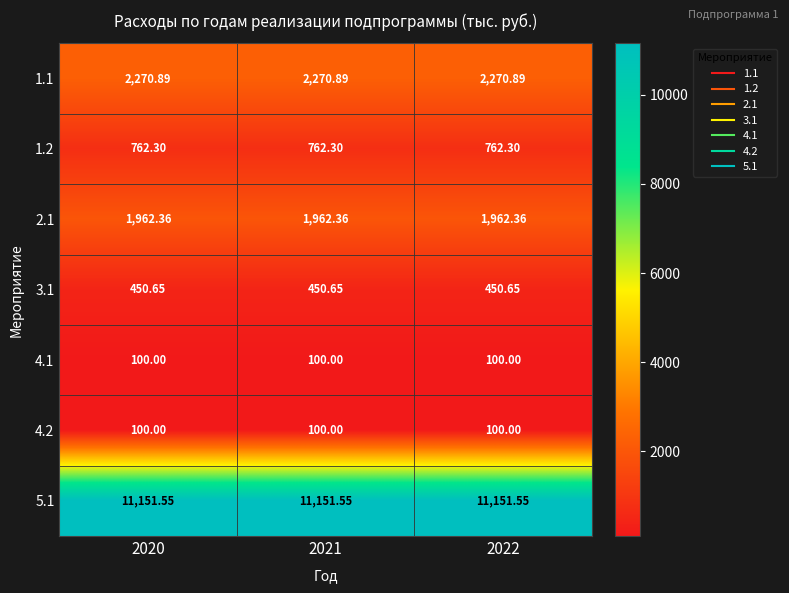

Which label corresponds to the largest value in the chart?

2020